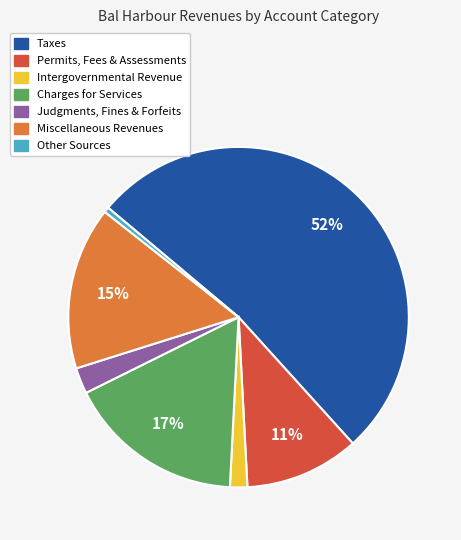

Is there any slice that represents more than half of the pie?

Yes